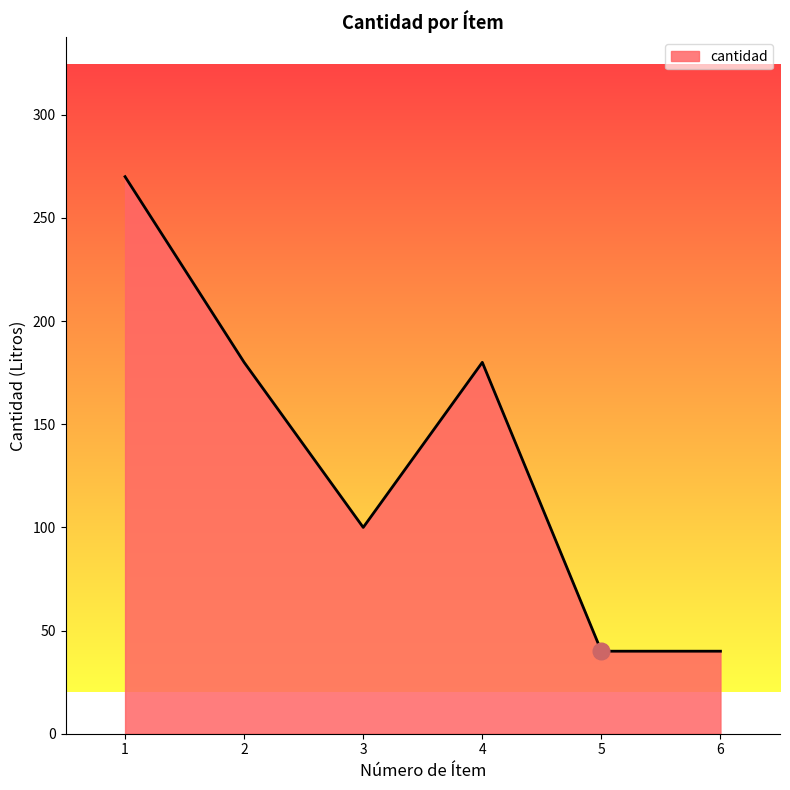

What is the minimum value shown in the chart?

40